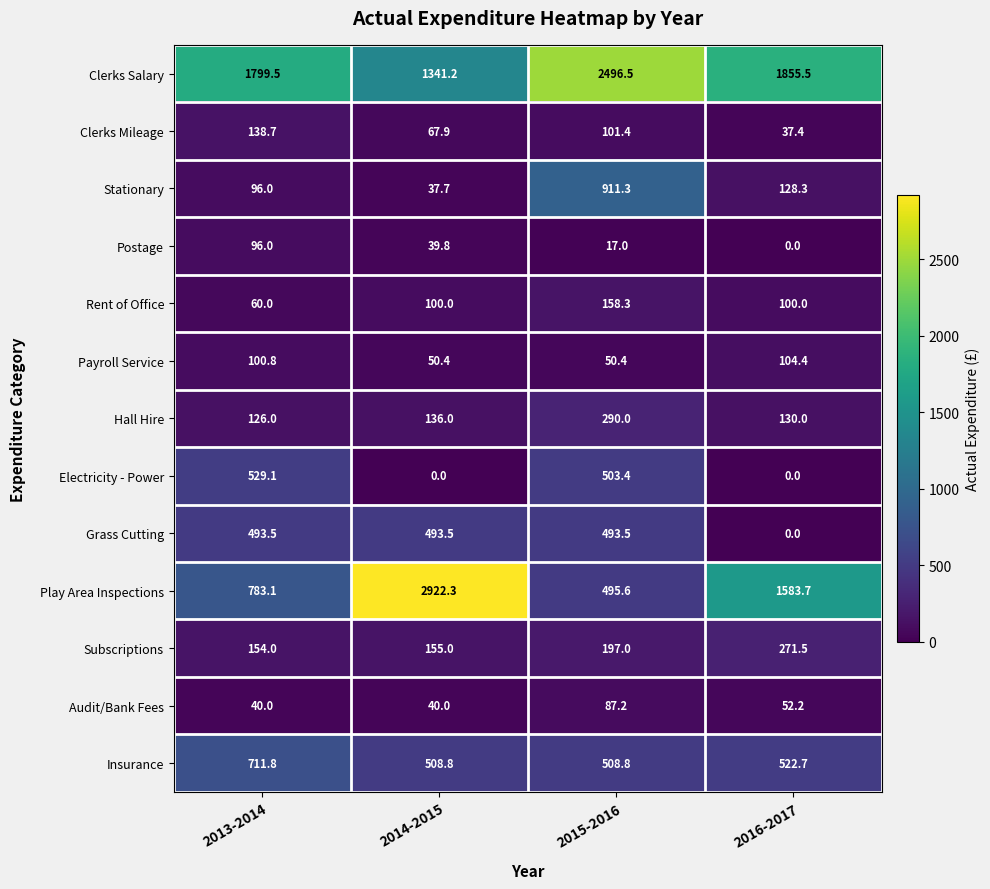

Is it true that Electricity - Power equals 529.1 at 2013-2014?

True